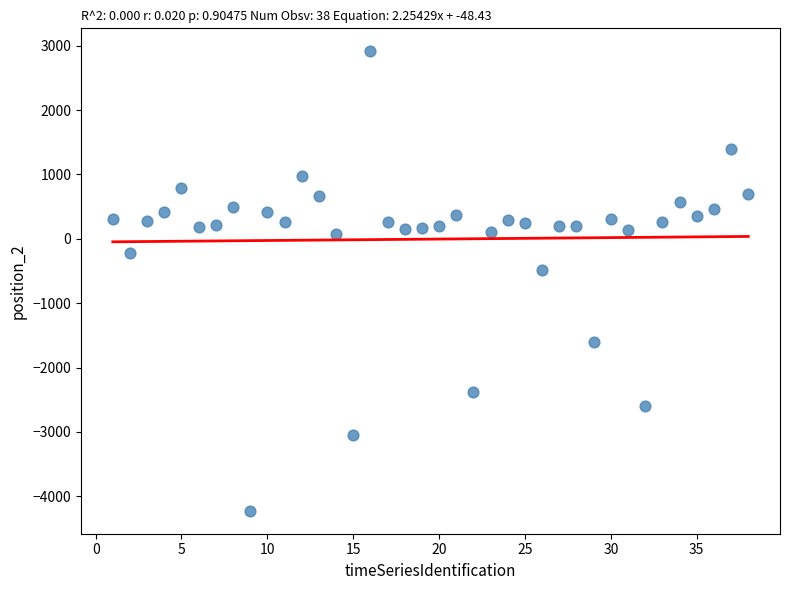

What Y value in the scatter plot is closest to -655?

-483